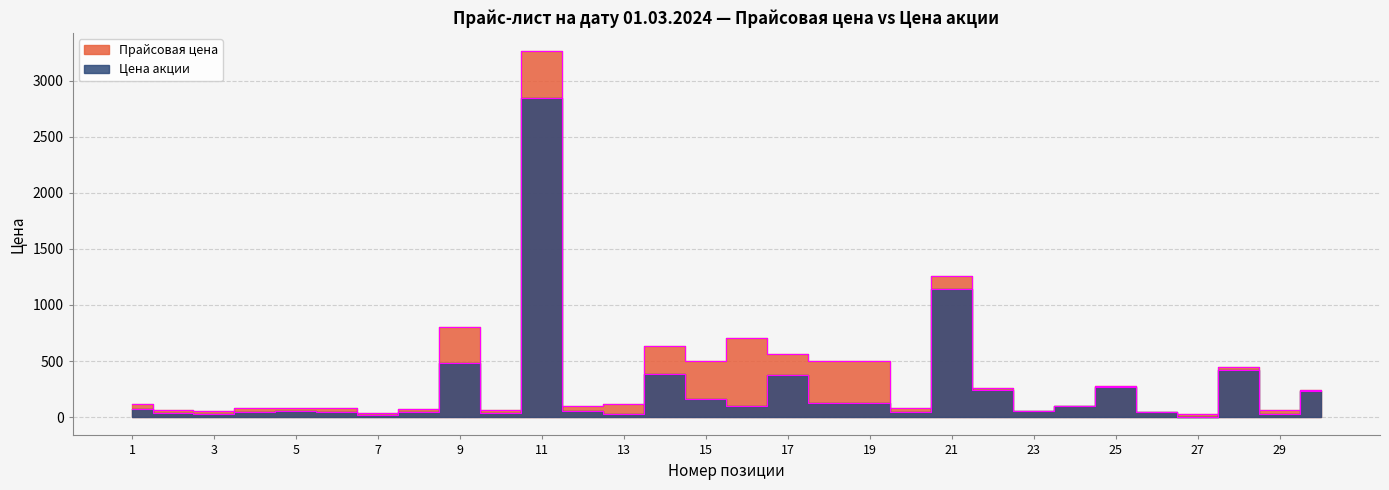

At which category is the sum across all series the highest?

11